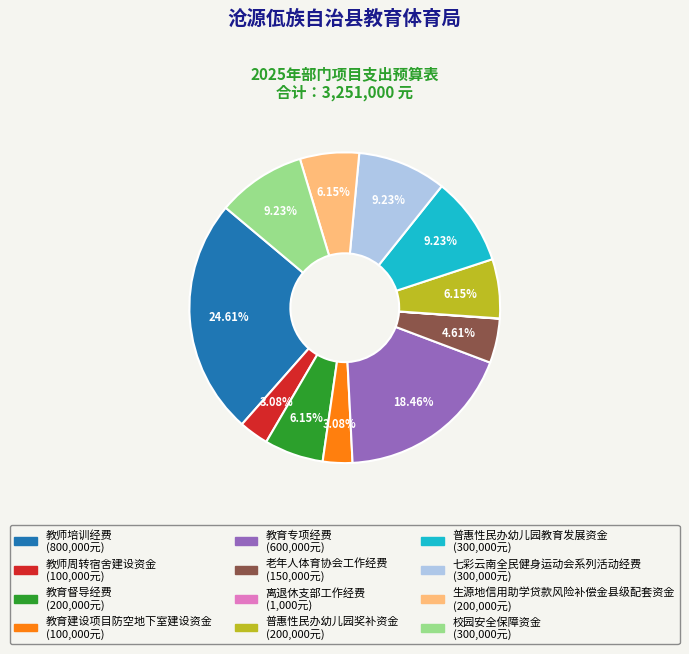

Approximately how many times larger is the value at 生源地信用助学贷款风险补偿金县级配套资金 compared to 教育建设项目防空地下室建设资金?

2.0